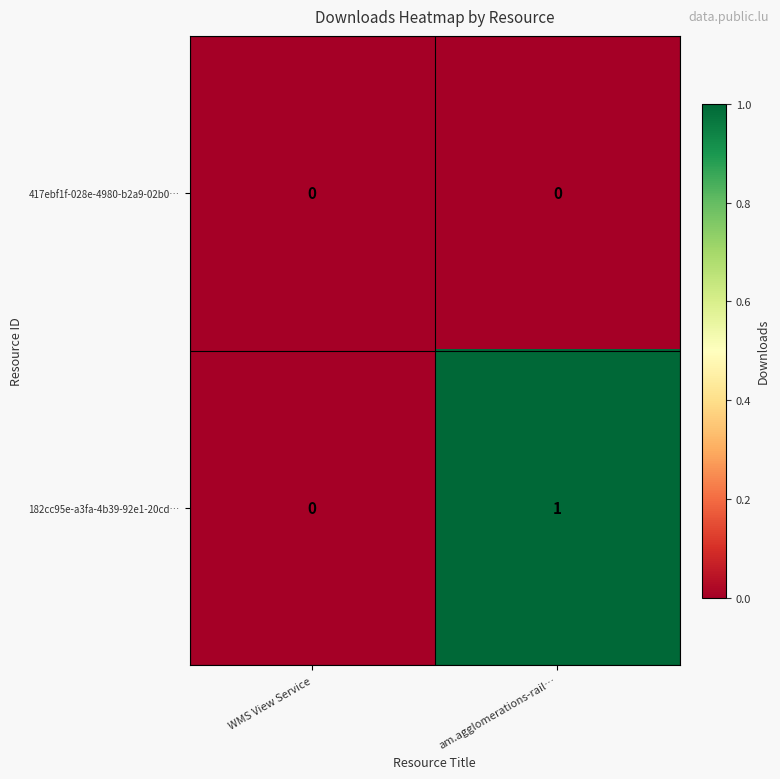

What is the greatest value displayed?

1